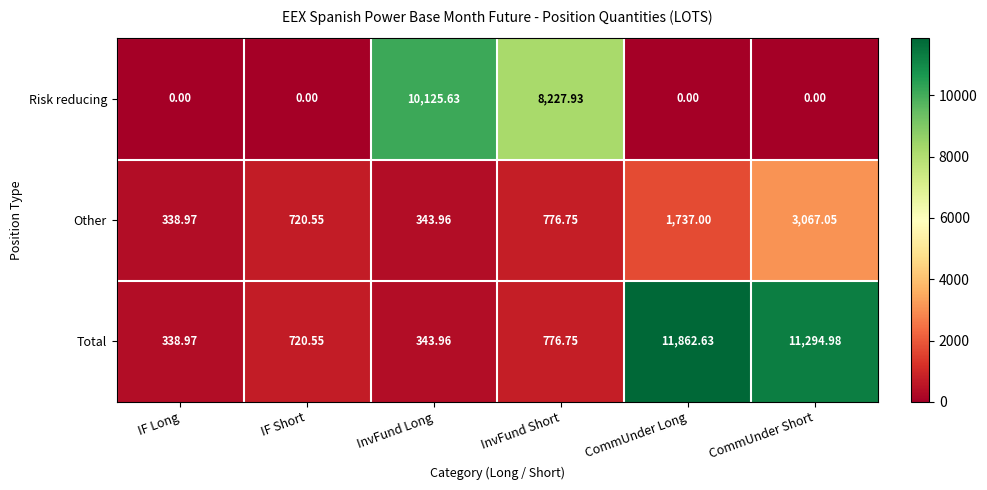

Which series changed the most between InvFund Long and CommUnder Short?

Total